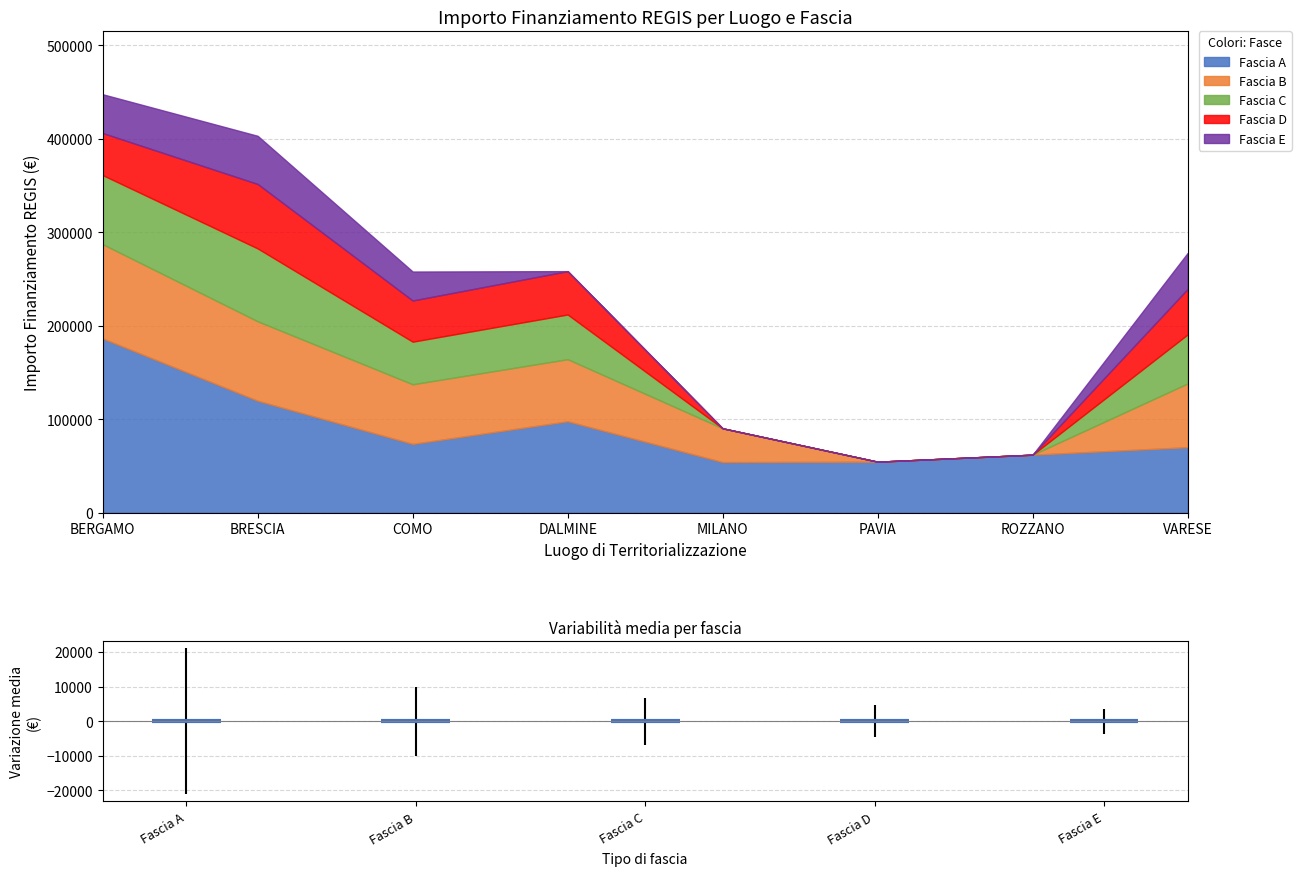

How many categories are shown in the chart?

8